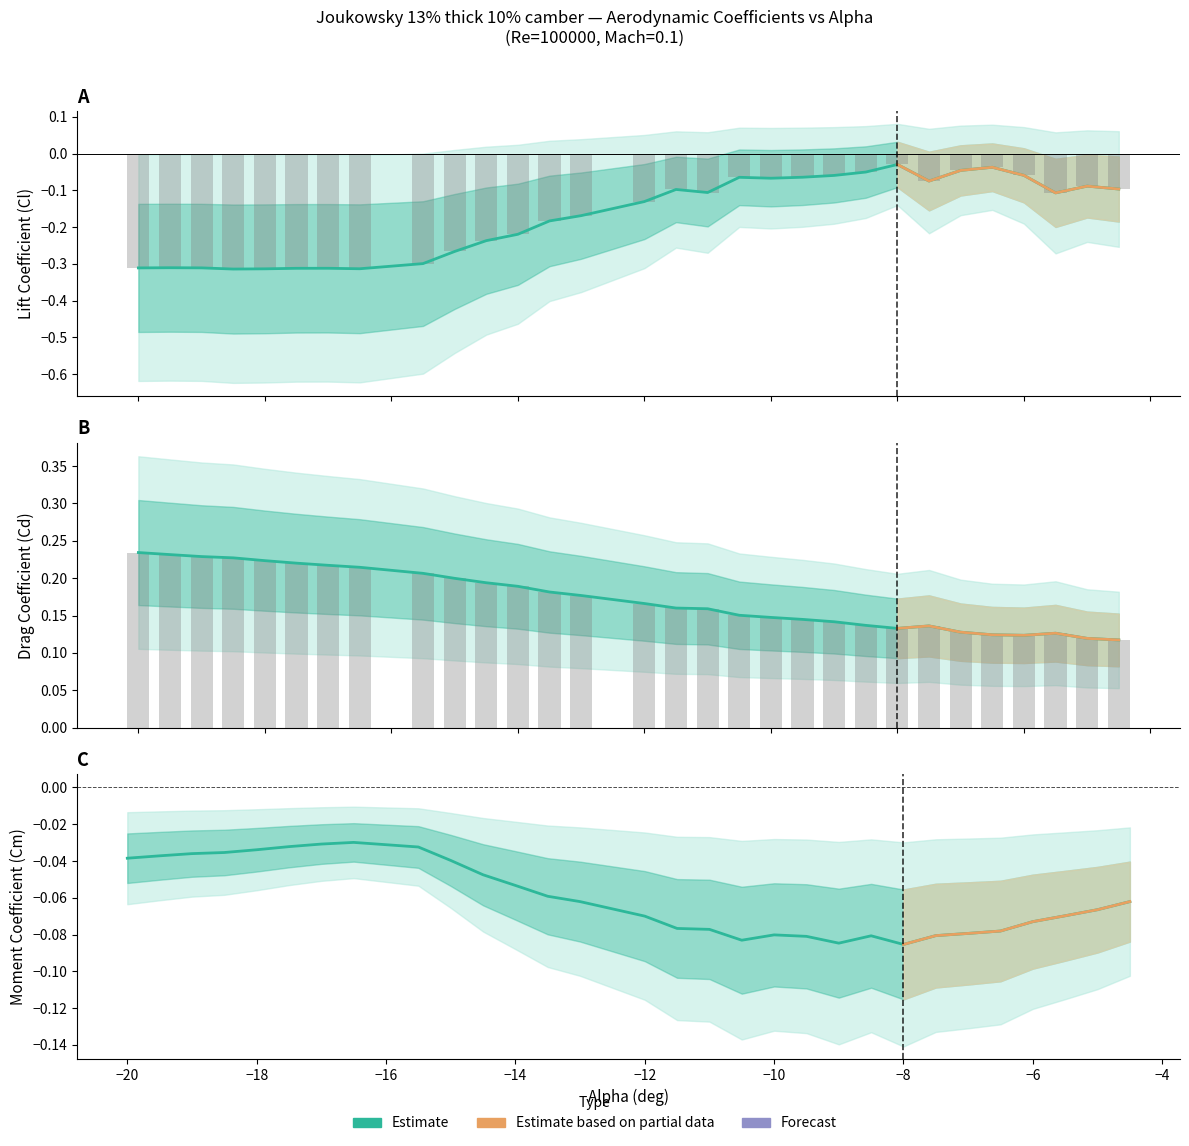

What is the value of the Cd bar at the 5th from the left?

0.2